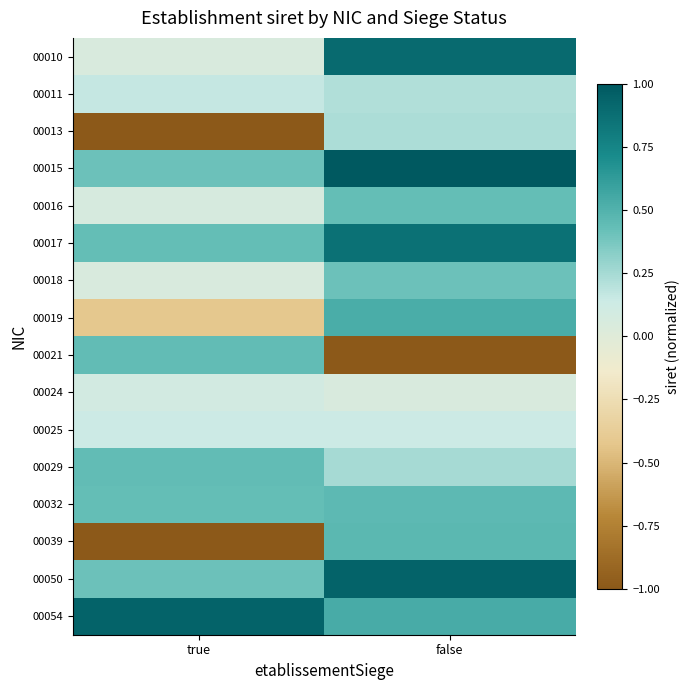

How many distinct data groups are displayed?

16